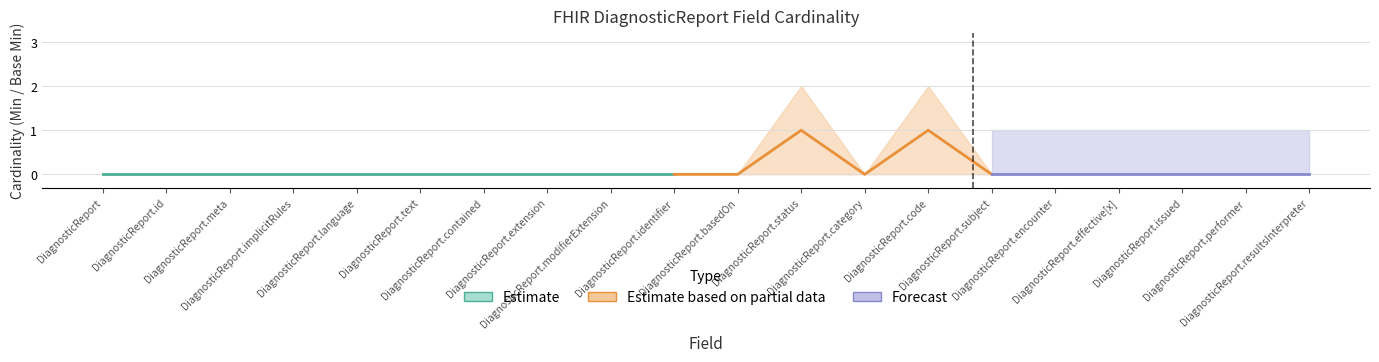

At which category does the chart reach its peak across all series?

DiagnosticReport.status